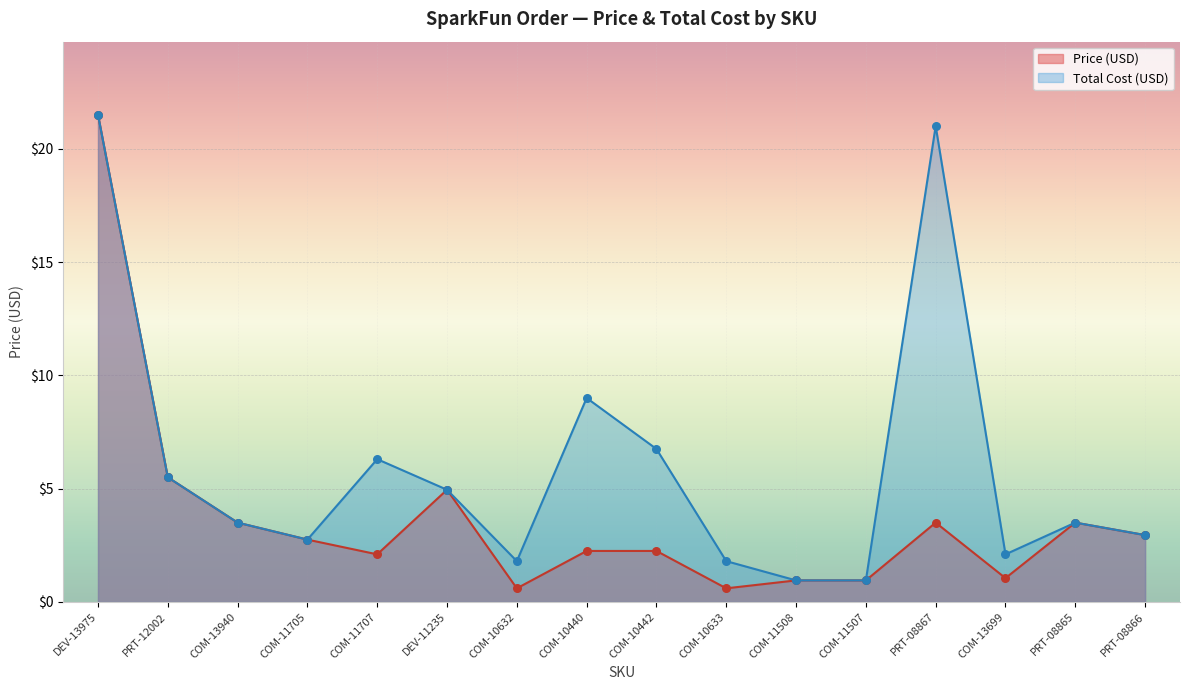

Which series has the largest total across all categories?

Total Cost (USD)